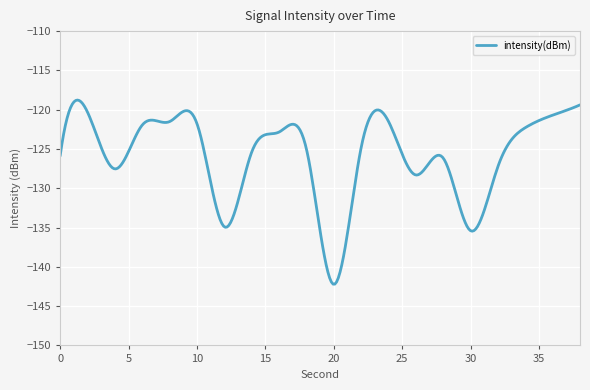

What is the difference between the maximum and minimum values?

23.4